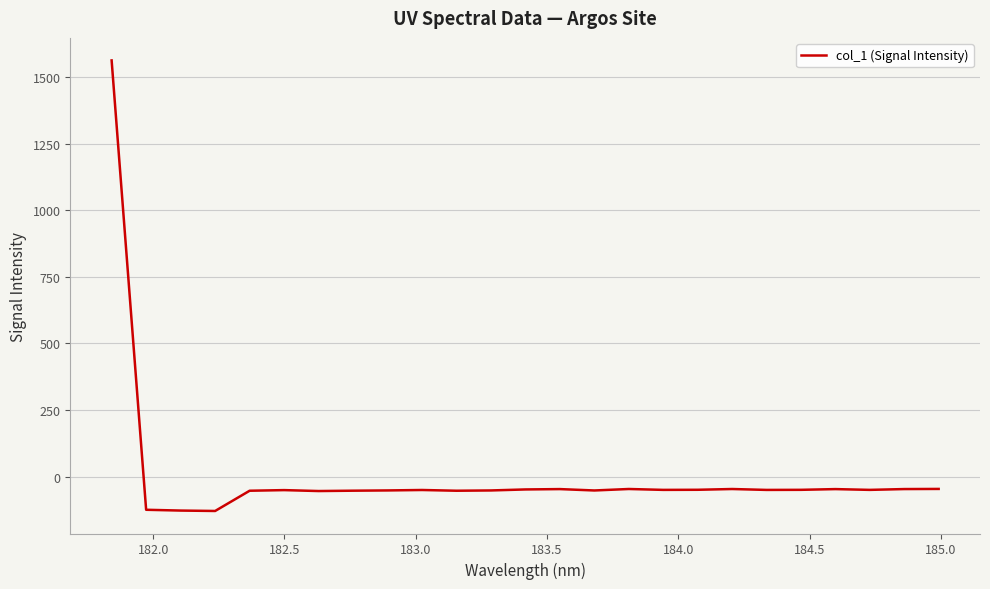

What is the minimum value shown in the chart?

-129.5